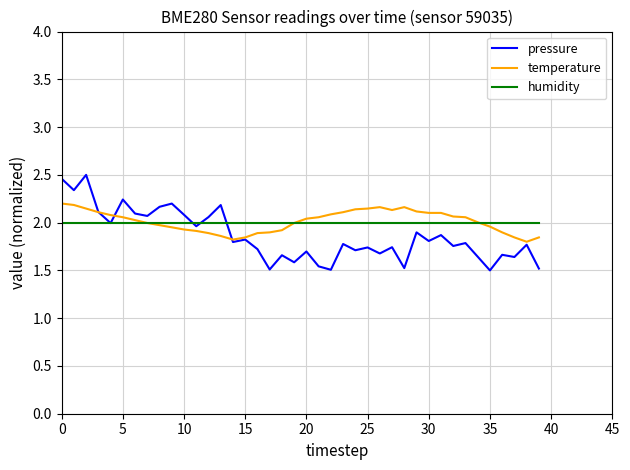

What is the difference between the maximum and minimum values in the pressure series?

1.0